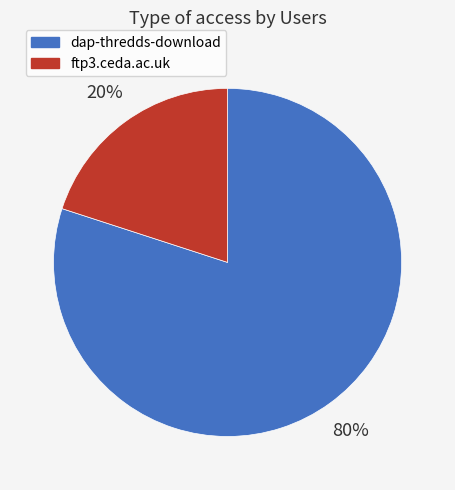

To the nearest percent, what percentage of the pie is ftp3.ceda.ac.uk?

20%